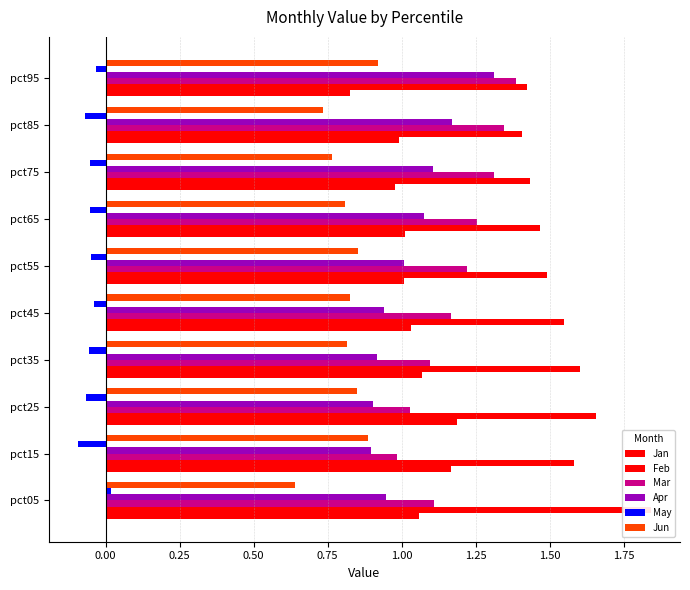

What is the difference between the second highest and second lowest values in the Jan series?

0.2